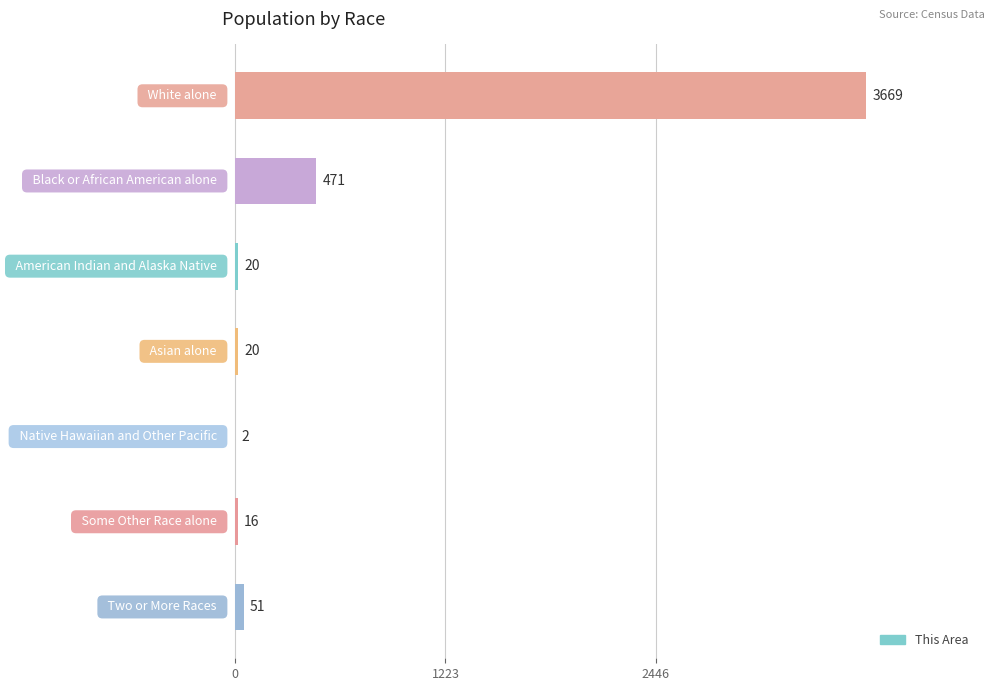

Count the number of data series in this chart.

1